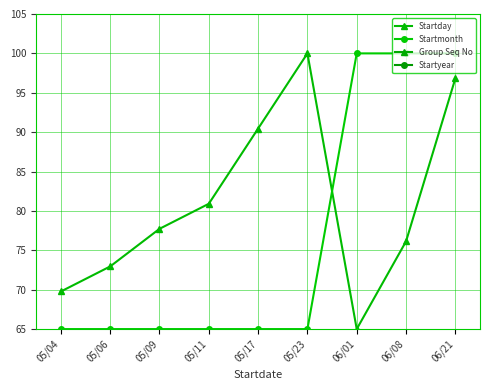

At how many categories does at least one series exceed 89?

5